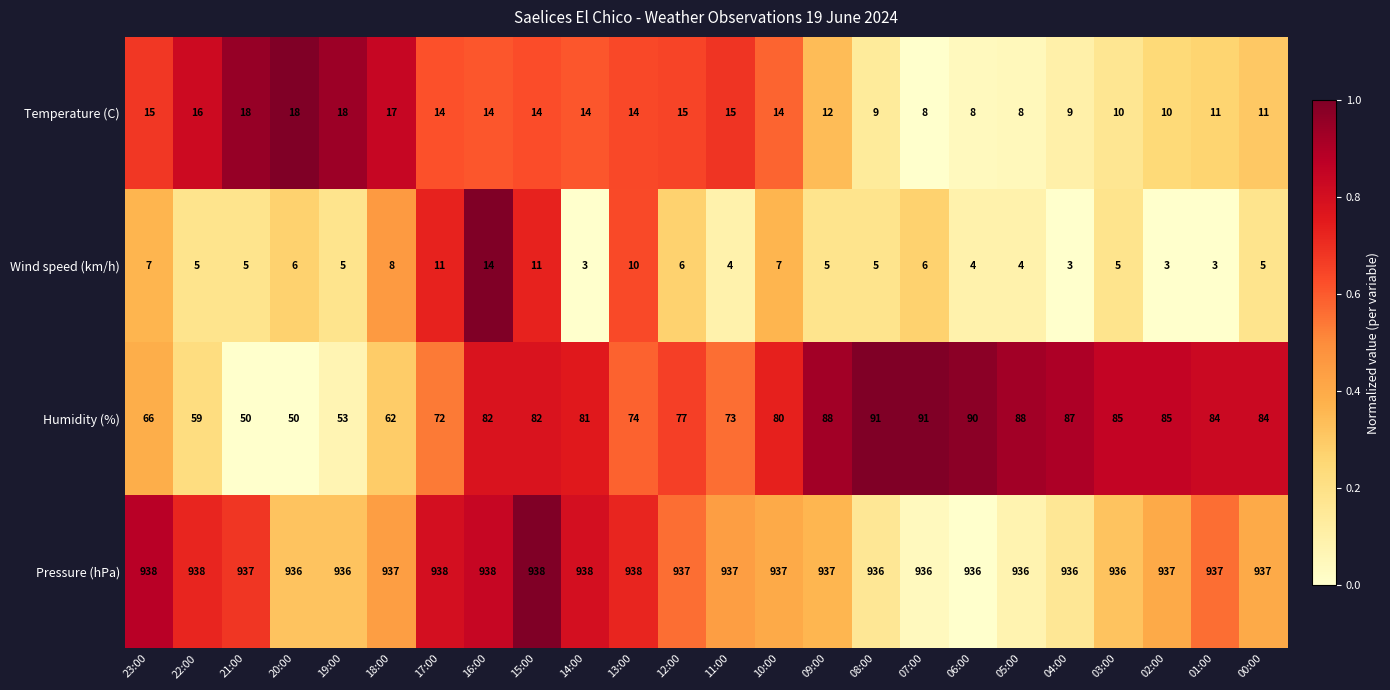

What is the spread (max minus min) of values at 05:00?

932